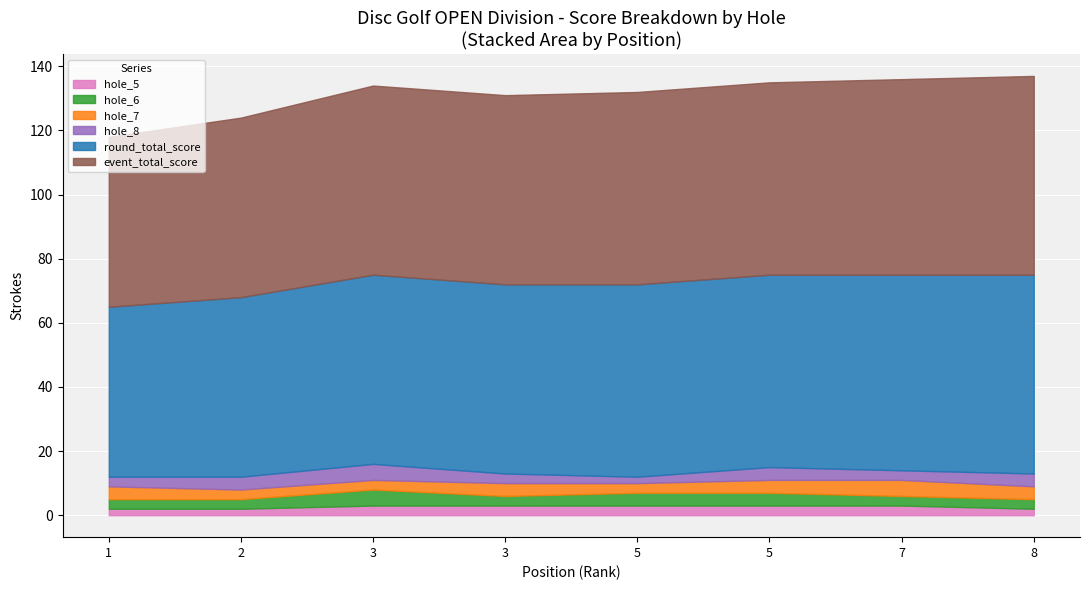

True or false: round_total_score and hole_6 cross at least once.

False